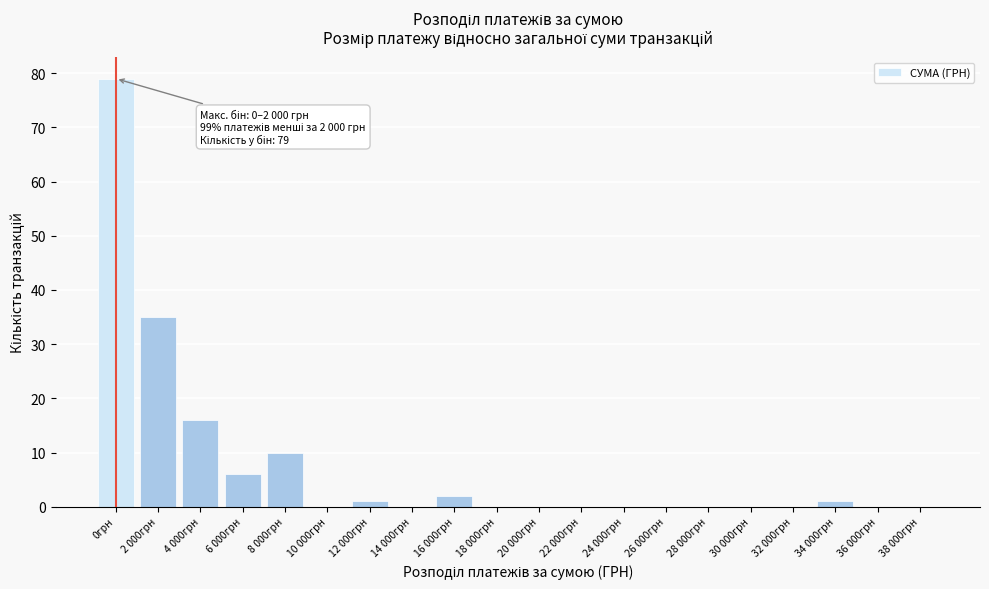

Reading left to right, extract all data points from this chart.

0грн=79	2 000грн=35	4 000грн=16	6 000грн=6	8 000грн=10	10 000грн=0	12 000грн=1	14 000грн=0	16 000грн=2	18 000грн=0	20 000грн=0	22 000грн=0	24 000грн=0	26 000грн=0	28 000грн=0	30 000грн=0	32 000грн=0	34 000грн=1	36 000грн=0	38 000грн=0